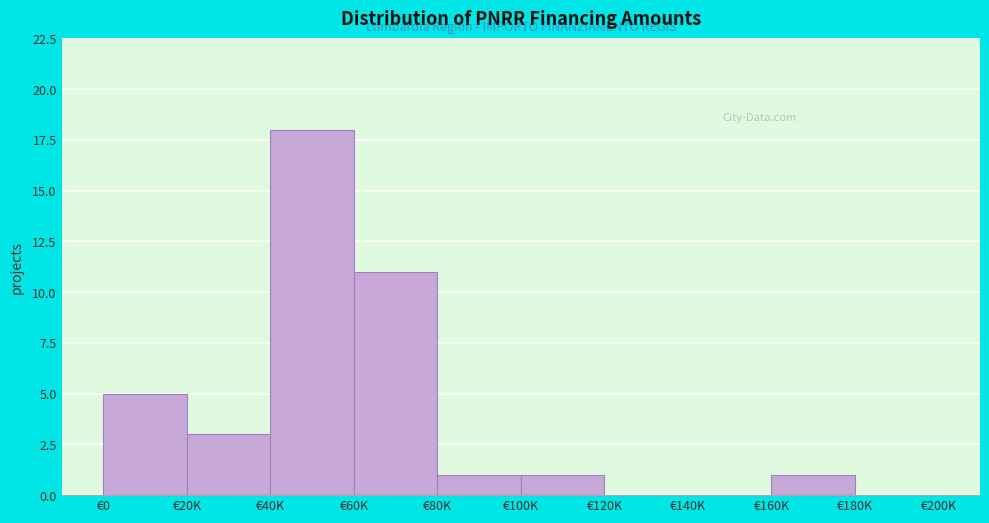

Reading left to right, extract all data points from this chart.

€0=5	€20K=3	€40K=18	€60K=11	€80K=1	€100K=1	€120K=0	€140K=0	€160K=1	€180K=0